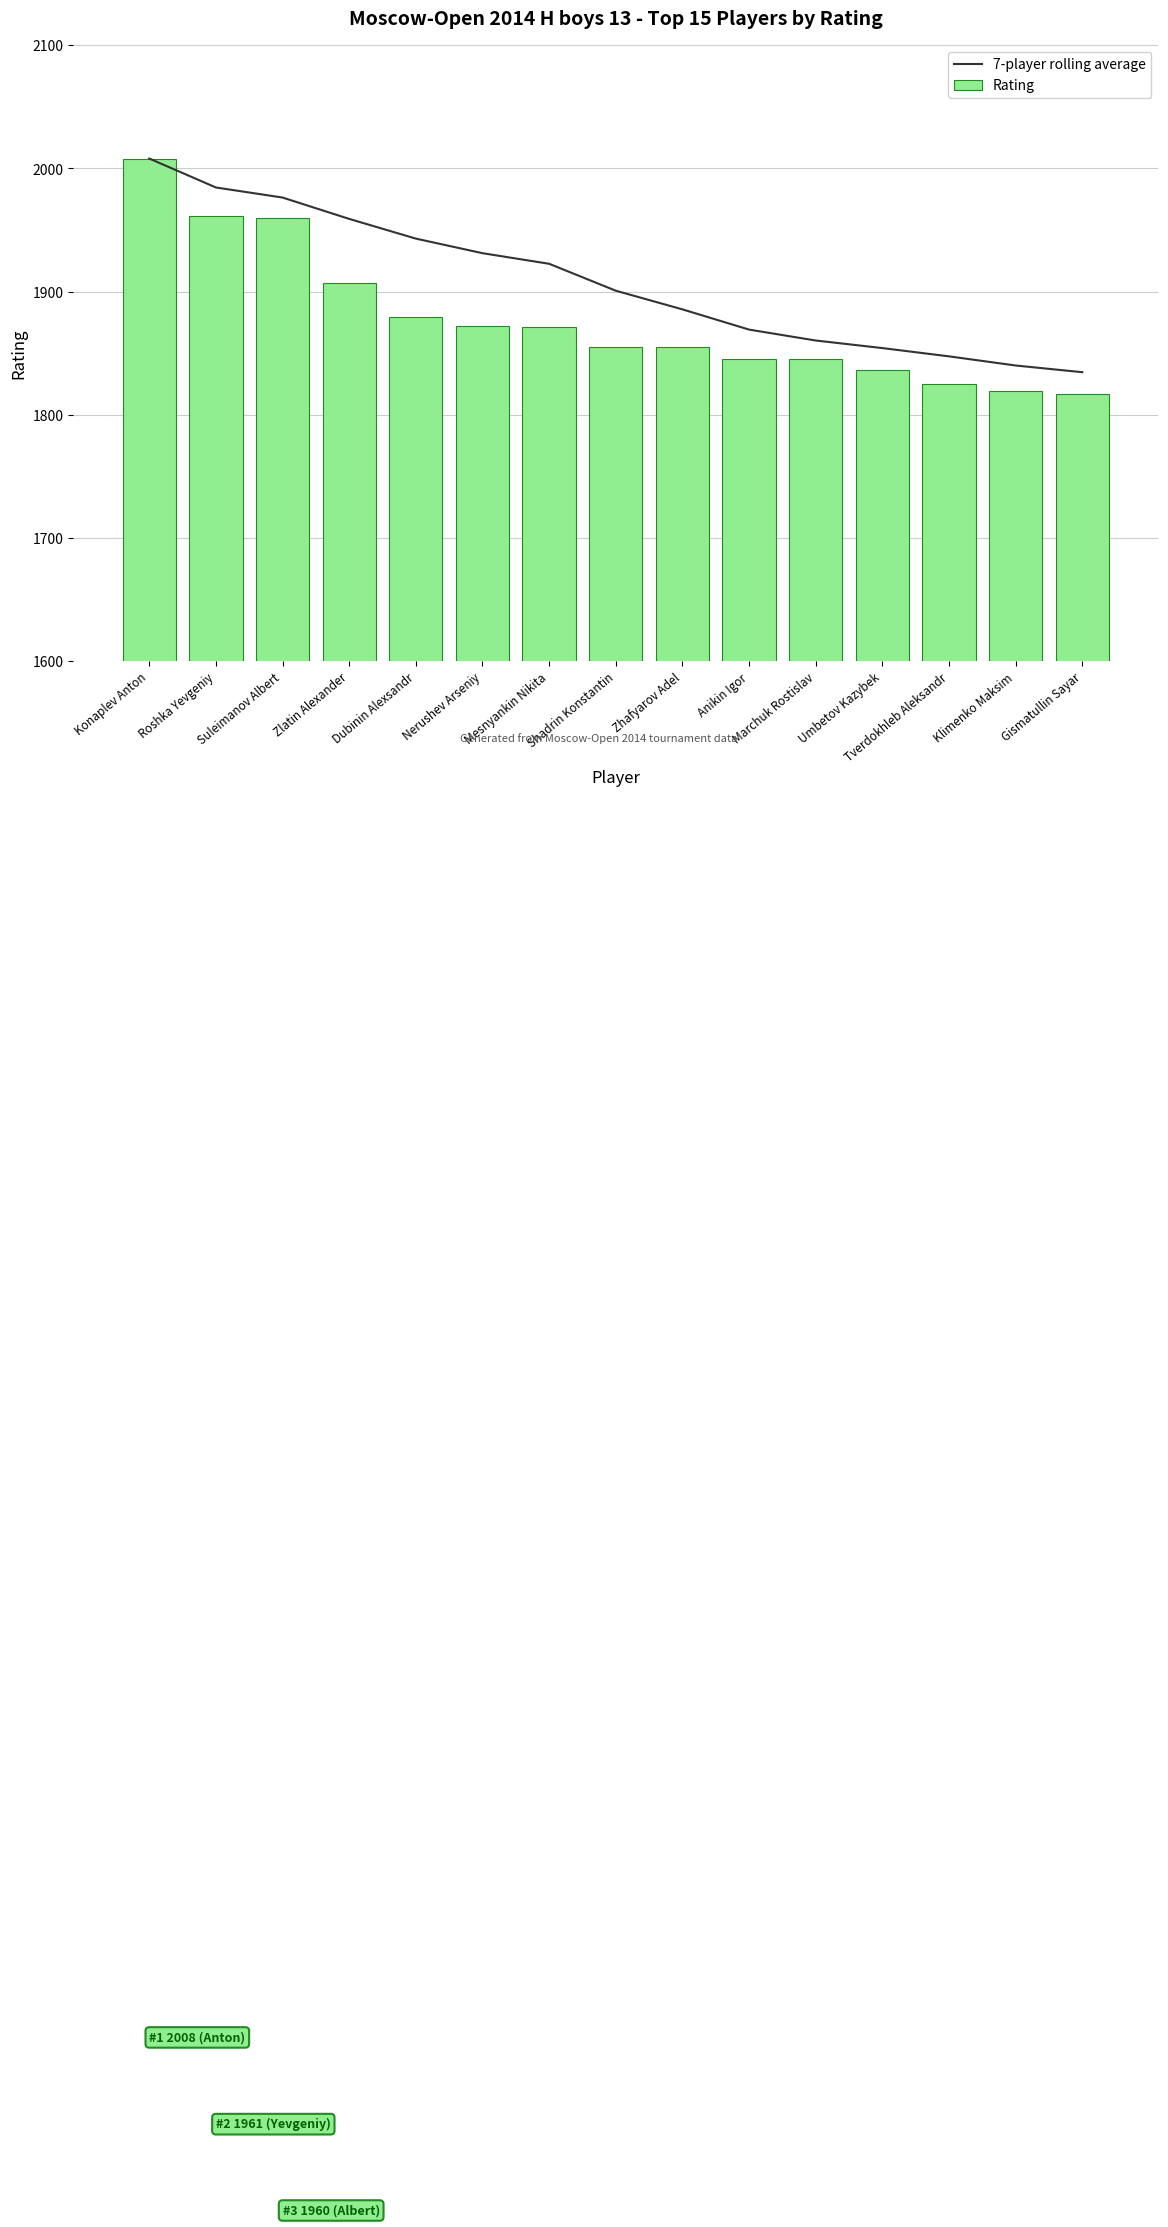

Between Zlatin Alexander and Shadrin Konstantin, which series saw the biggest shift?

7-player rolling average